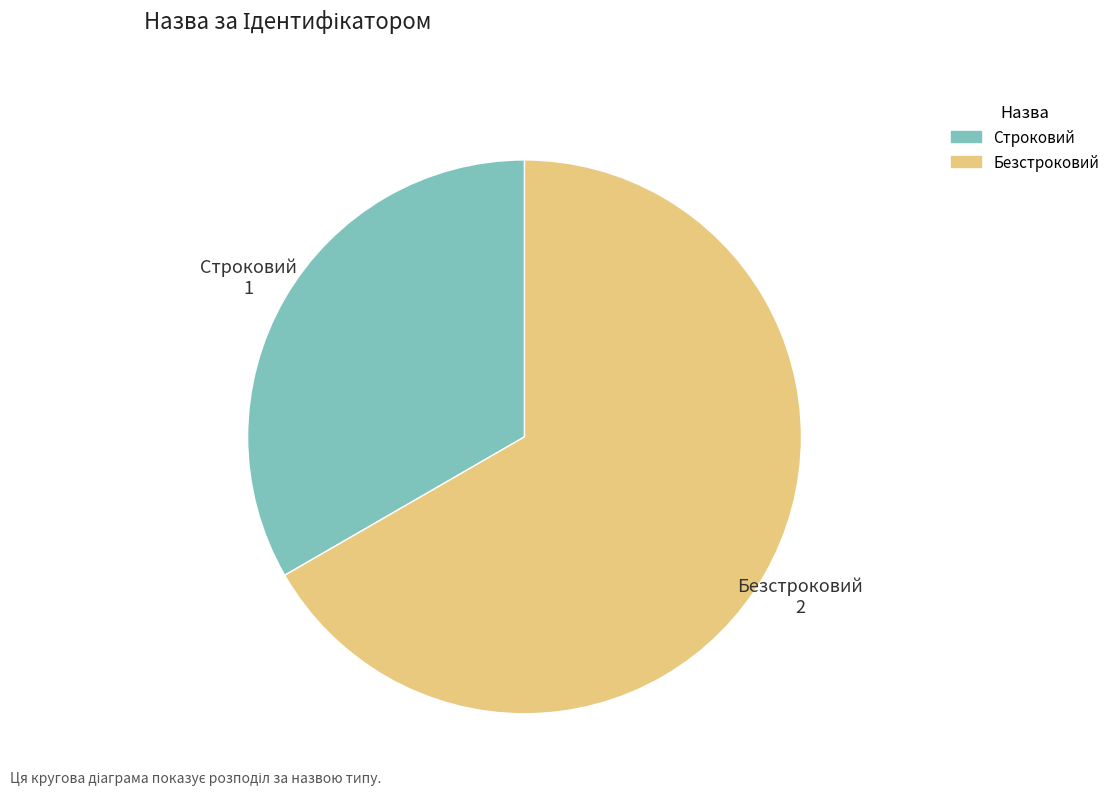

True or false: Строковий accounts for 33% of the total.

True